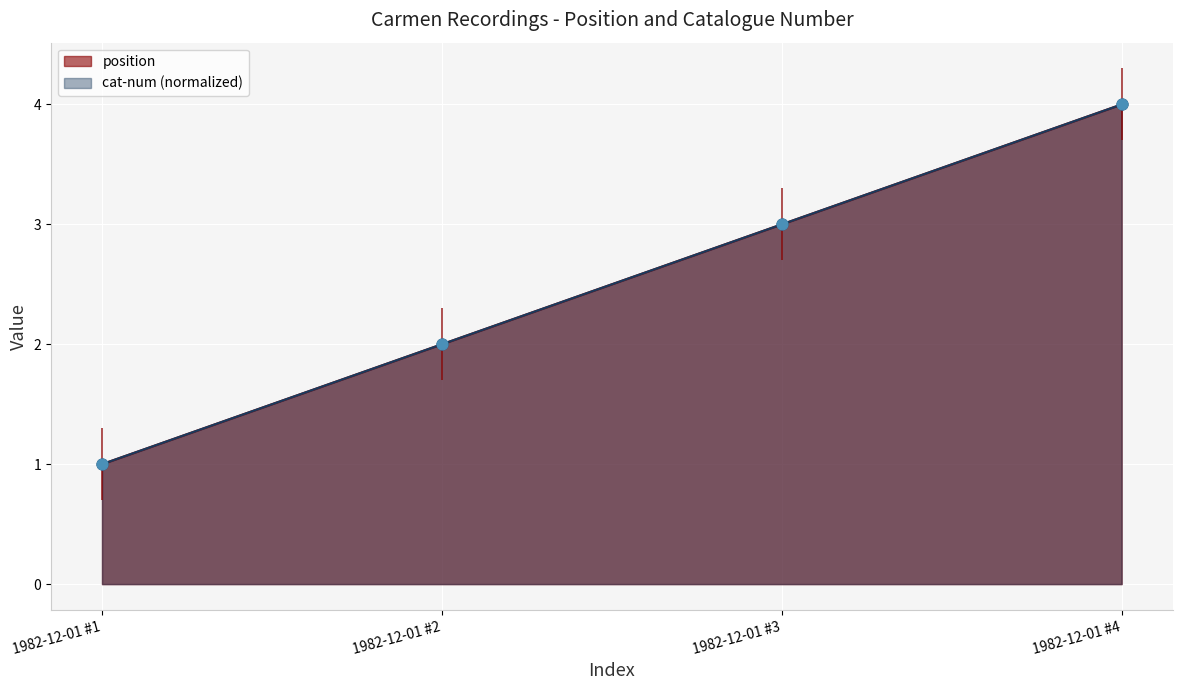

What is the total value across all series at 1982-12-01 #2?

4